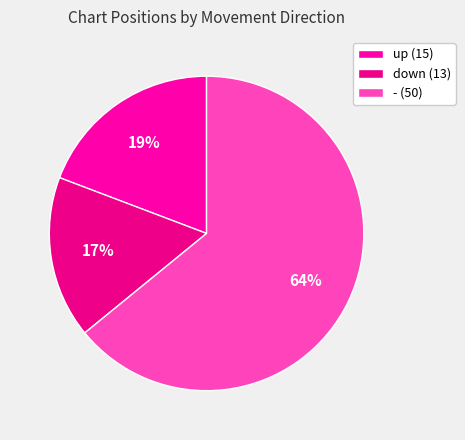

How many segments does this pie chart have?

3